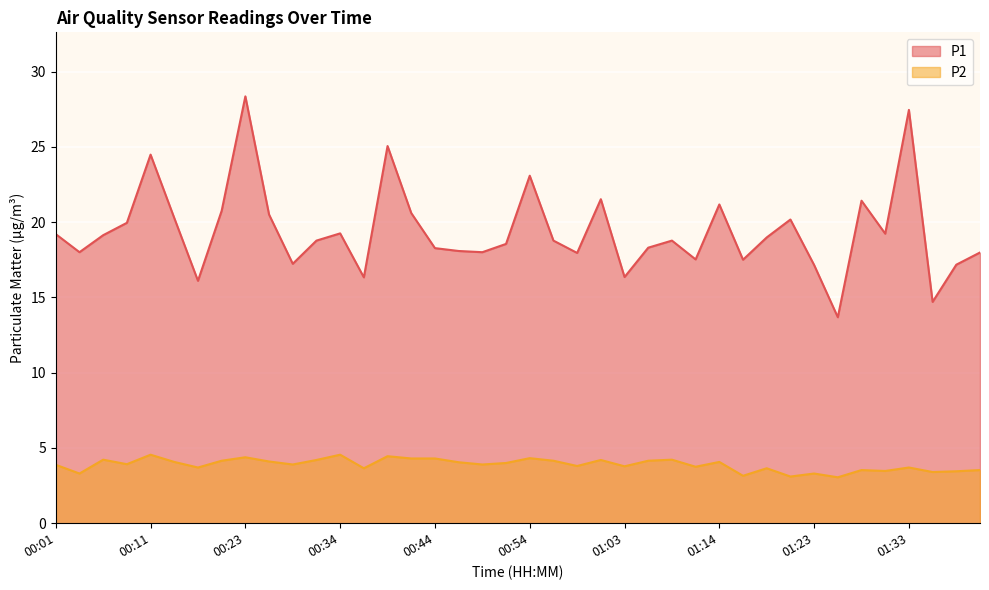

What is the value of the P2 point at the 28th from the left?

3.8